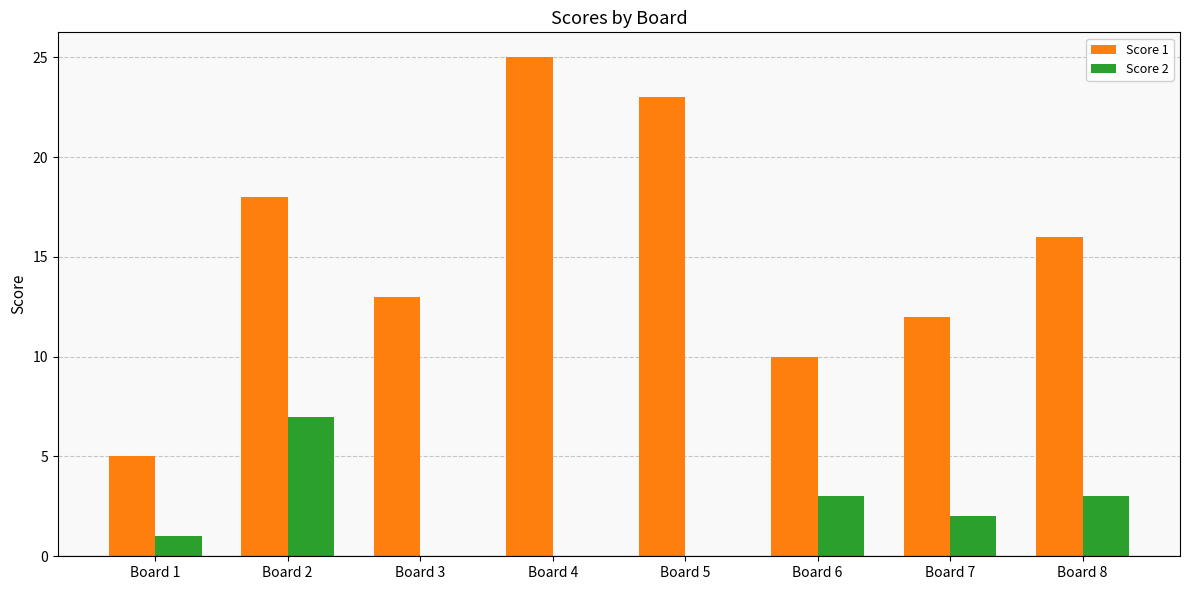

What is the average value of the Score 1 series?

15